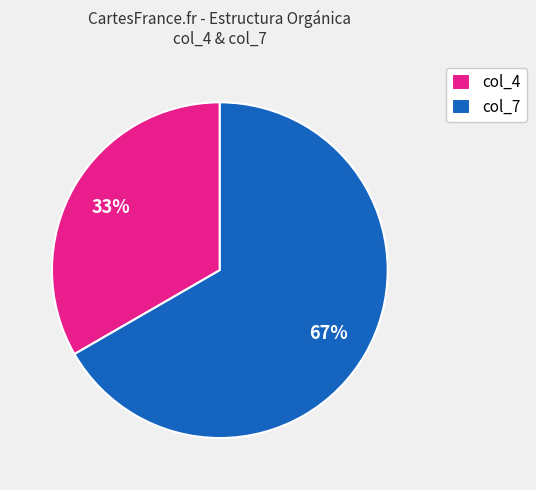

Does any single category account for the majority?

Yes